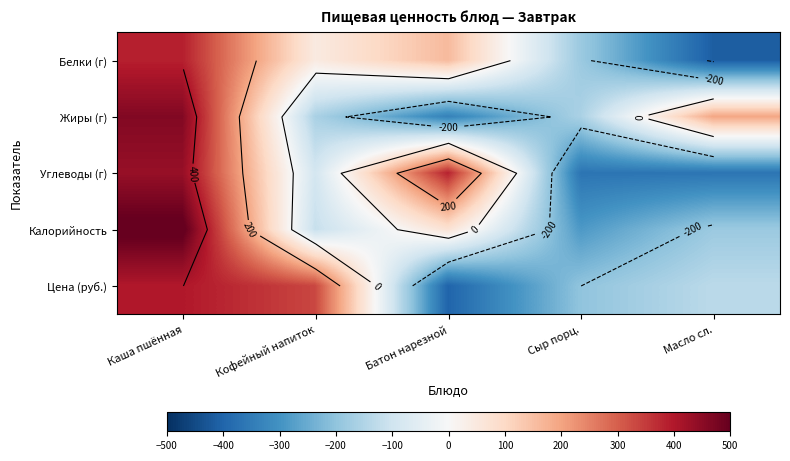

Is the value of Жиры (г) at Масло сл. greater than the value of Углеводы (г) at Масло сл.?

Yes